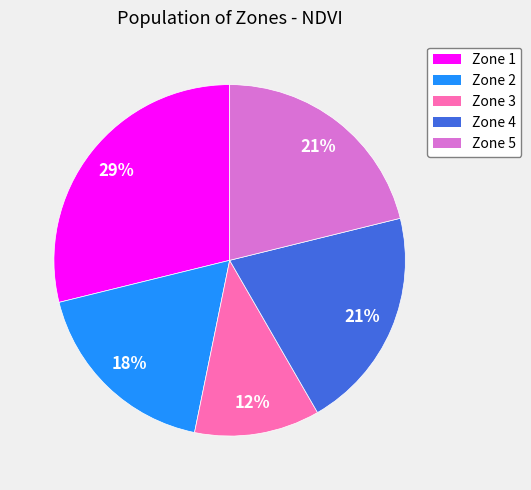

Approximately how many times larger is the value at Zone 2 compared to Zone 1?

0.6